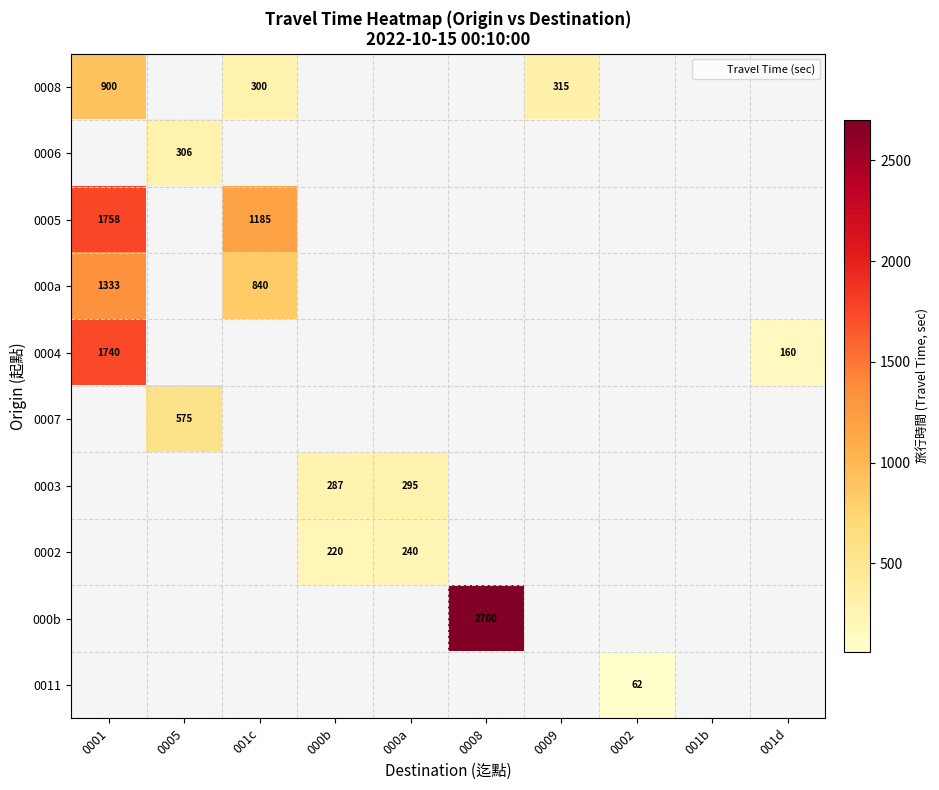

Is it true that 0007 equals 360 at 0005?

False